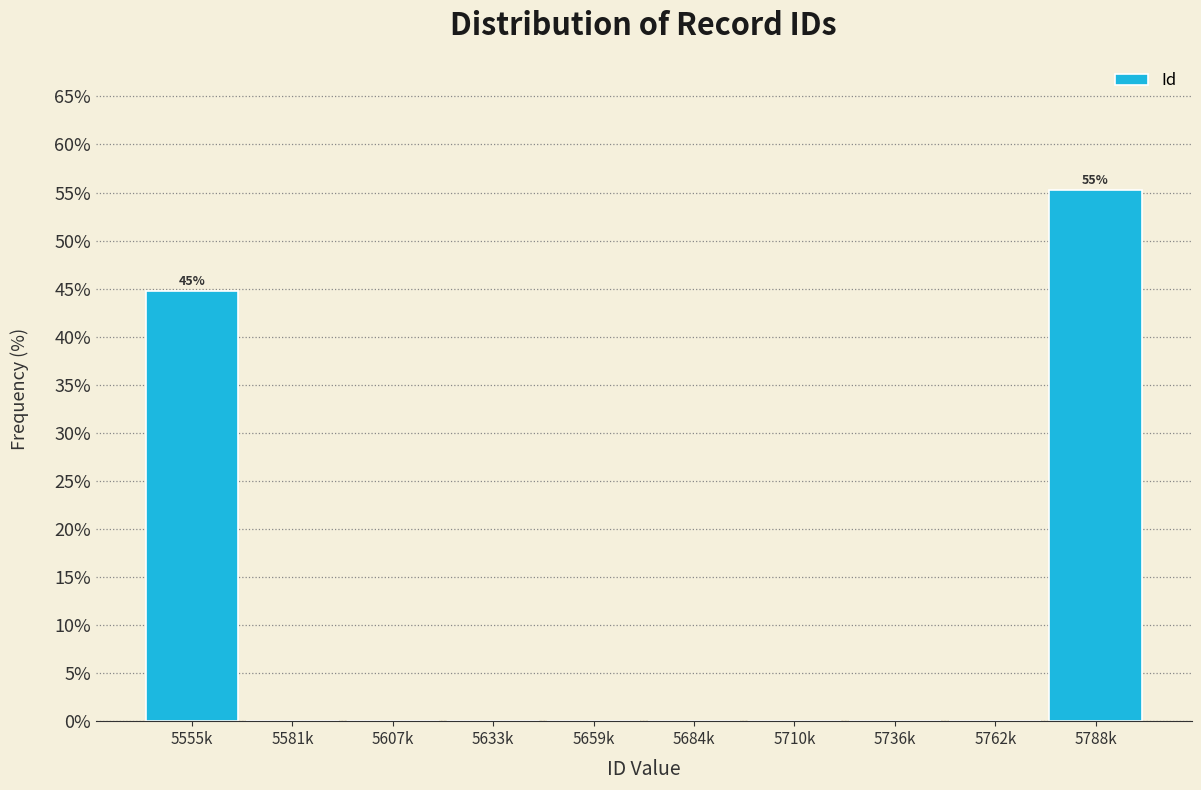

Reading right to left, list all the values displayed in this chart.

5788k=55.3	5762k=0.0	5736k=0.0	5710k=0.0	5684k=0.0	5659k=0.0	5633k=0.0	5607k=0.0	5581k=0.0	5555k=44.7